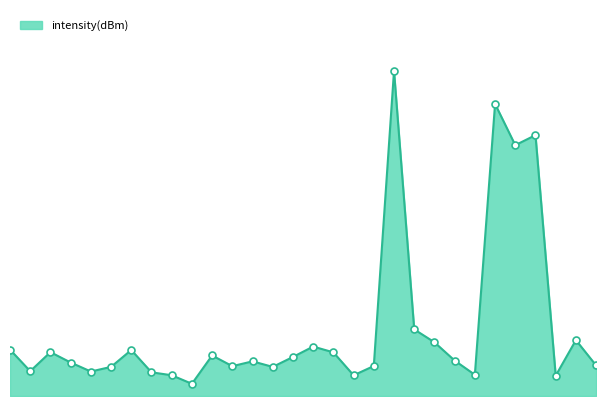

List the labels in order of value, smallest first.

18, 54, 34, 16, 46, 14, 8, 2, 26, 10, 22, 36, 58, 6, 24, 44, 28, 20, 32, 4, 12, 0, 30, 42, 56, 40, 50, 52, 48, 38